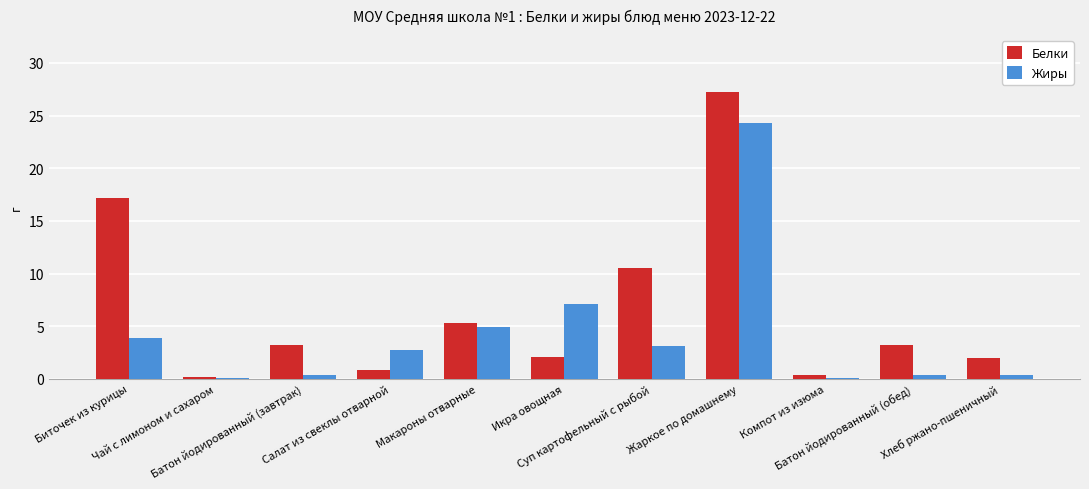

What is the total value across all series at Салат из свеклы отварной?

3.5